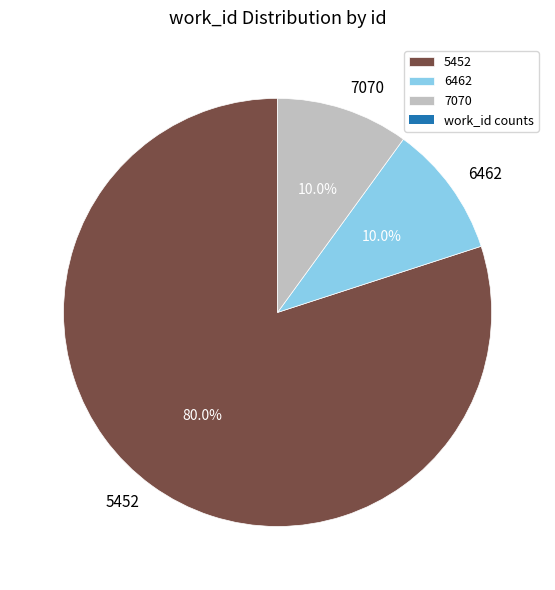

What is the largest slice in the pie chart?

5452